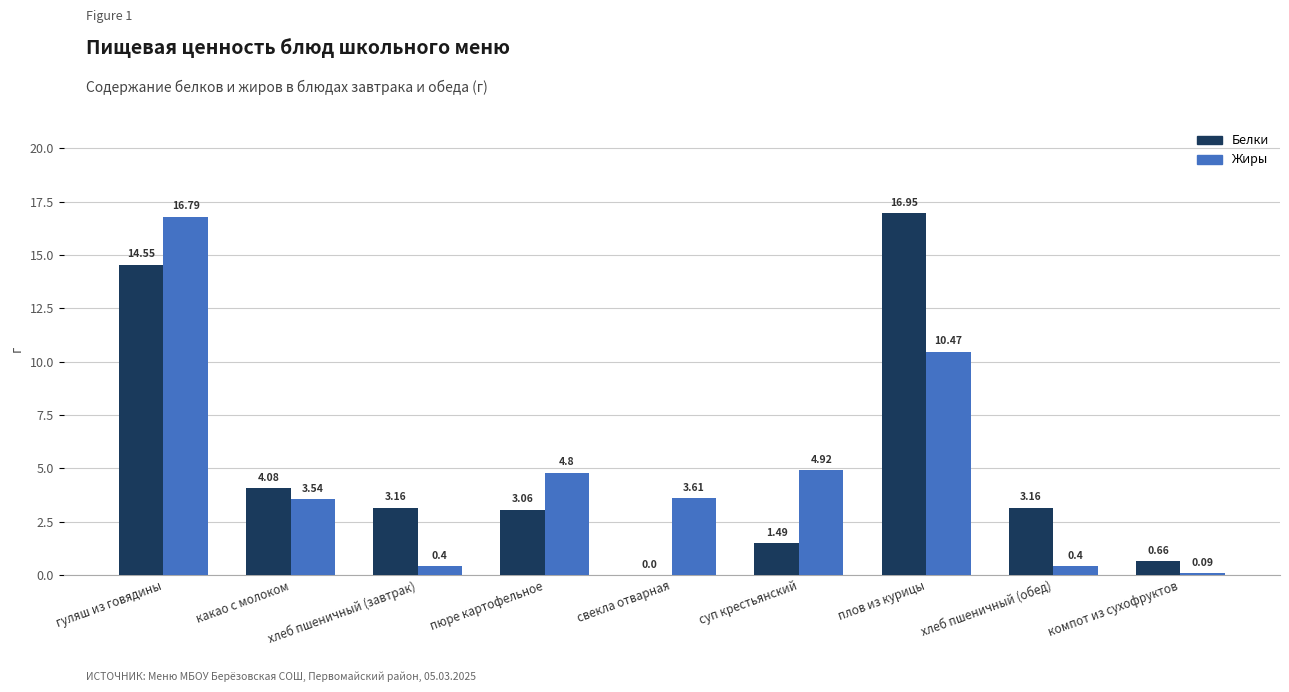

Where is Жиры nearest to the value 8?

плов из курицы